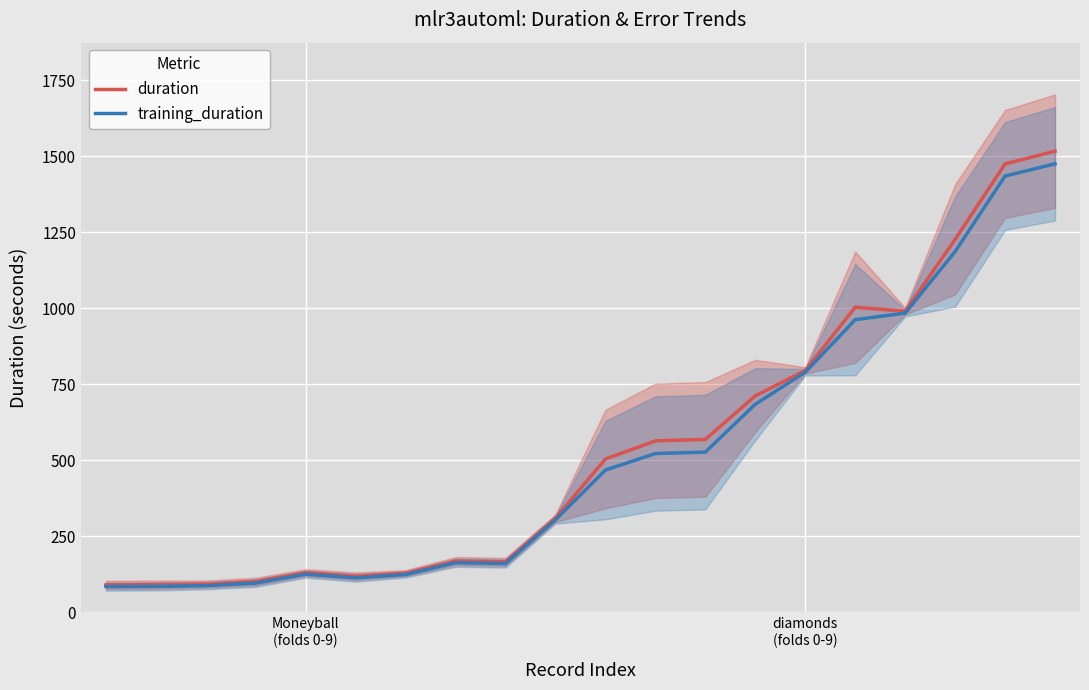

Which series has the widest spread of values?

duration